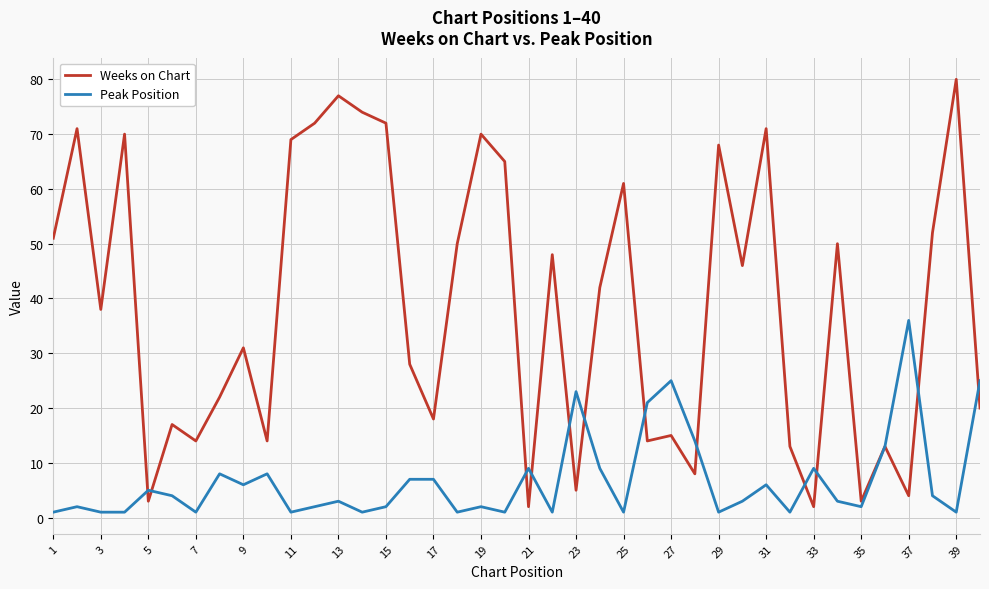

List the series in order of their peak value, lowest first.

Peak Position, Weeks on Chart